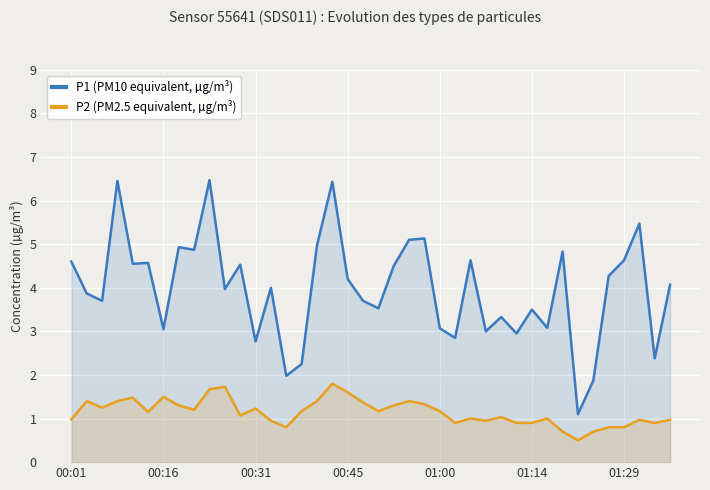

True or false: P2 (PM2.5 equivalent, µg/m³) and P1 (PM10 equivalent, µg/m³) intersect in this chart.

False